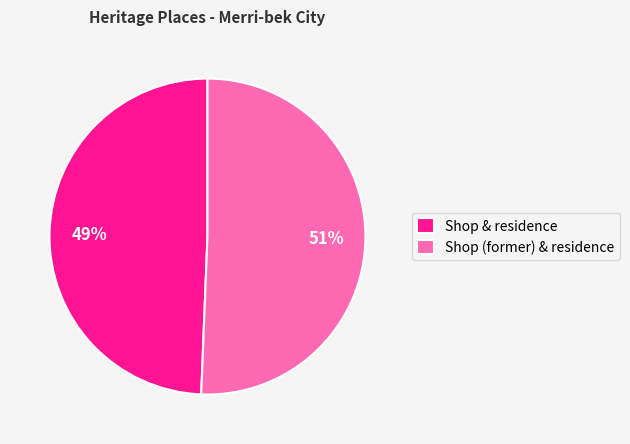

What percentage is the Shop & residence slice, to the nearest percent?

49%